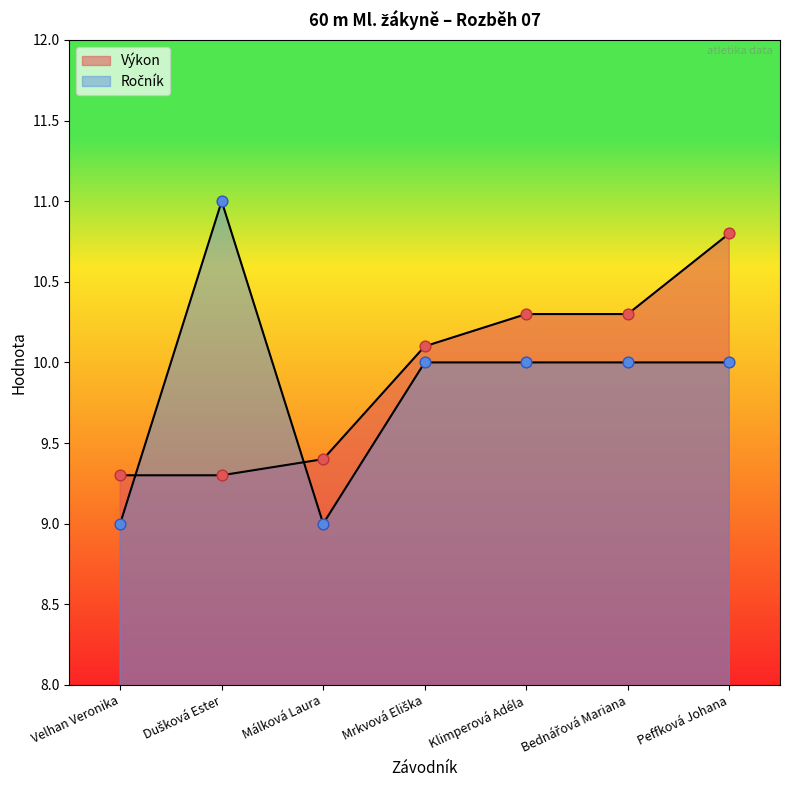

Which series has the widest spread of Y values?

Ročník